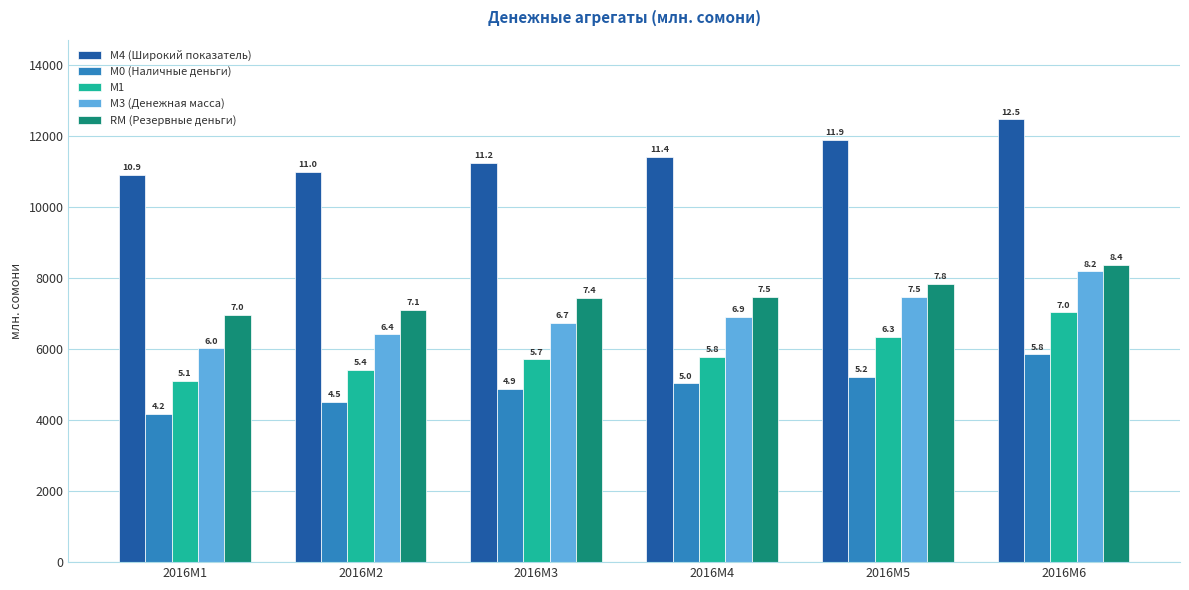

What are all the series names shown in the legend?

М4 (Широкий показатель), М0 (Наличные деньги), М1, М3 (Денежная масса), RM (Резервные деньги)